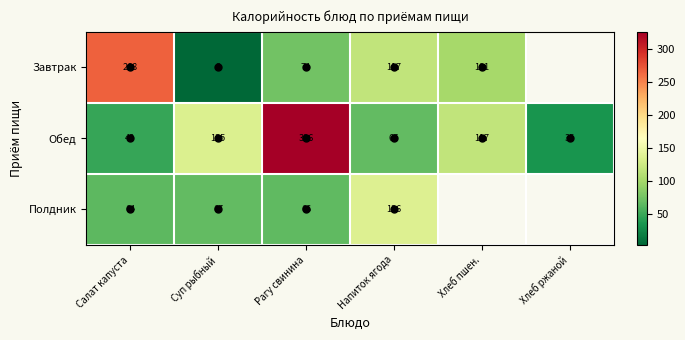

At which category is the sum across all series the highest?

Рагу свинина